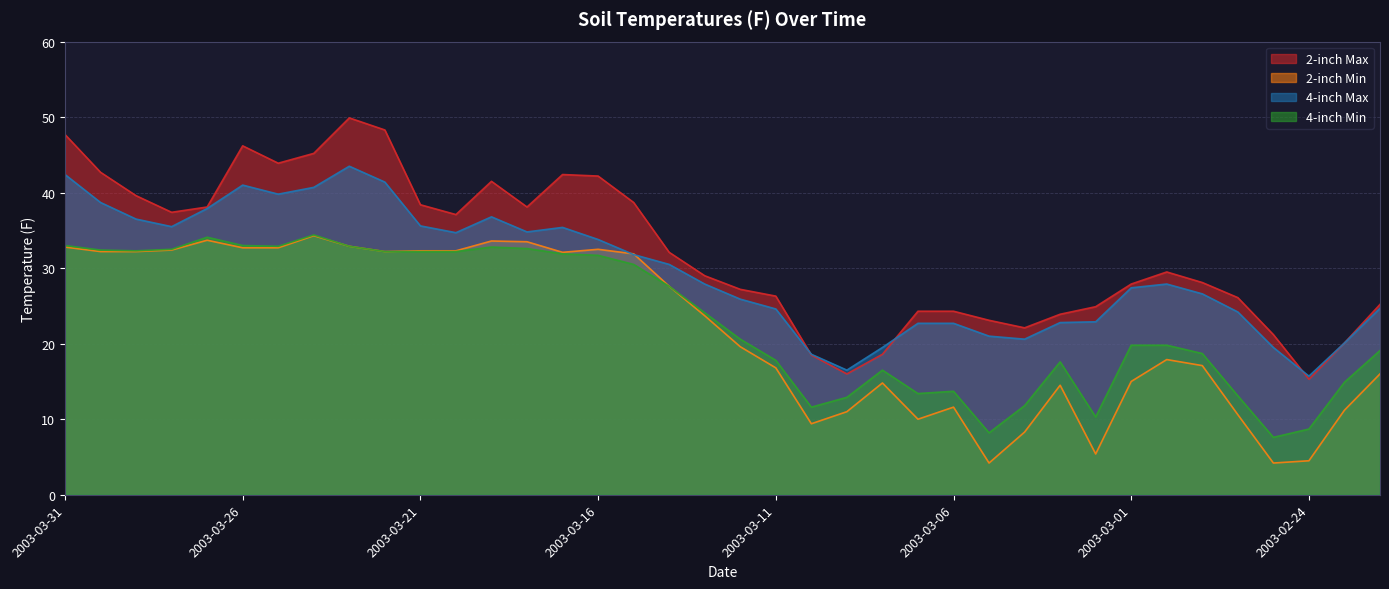

Rank the categories by 2-inch Min value from highest to lowest.

2003-03-24, 2003-03-27, 2003-03-19, 2003-03-18, 2003-03-23, 2003-03-31, 2003-03-26, 2003-03-25, 2003-03-16, 2003-03-28, 2003-03-21, 2003-03-20, 2003-03-30, 2003-03-29, 2003-03-22, 2003-03-17, 2003-03-15, 2003-03-14, 2003-03-13, 2003-03-12, 2003-02-28, 2003-02-27, 2003-03-11, 2003-02-22, 2003-03-01, 2003-03-08, 2003-03-03, 2003-03-06, 2003-02-23, 2003-03-09, 2003-02-26, 2003-03-07, 2003-03-10, 2003-03-04, 2003-03-02, 2003-02-24, 2003-03-05, 2003-02-25